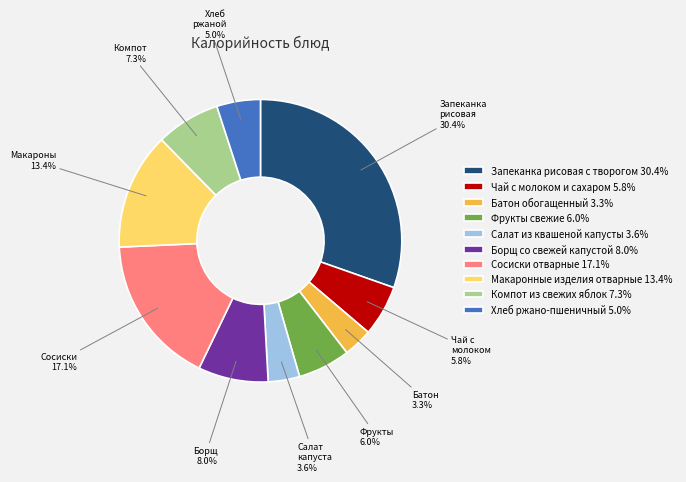

What is the largest slice in the pie chart?

Запеканка рисовая с творогом